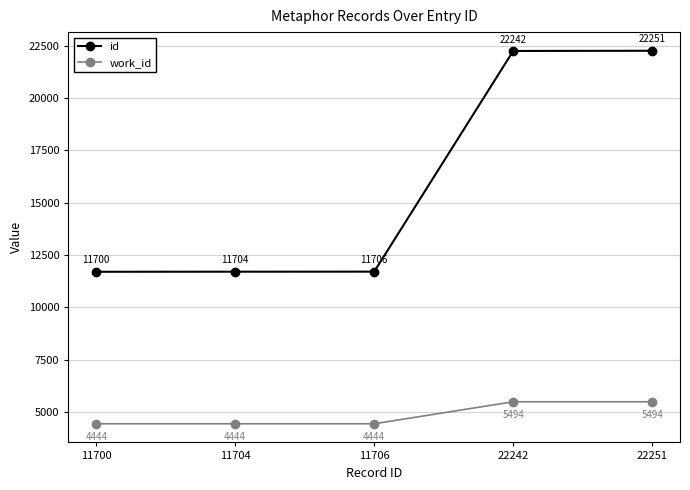

How many lines are shown in the chart?

2